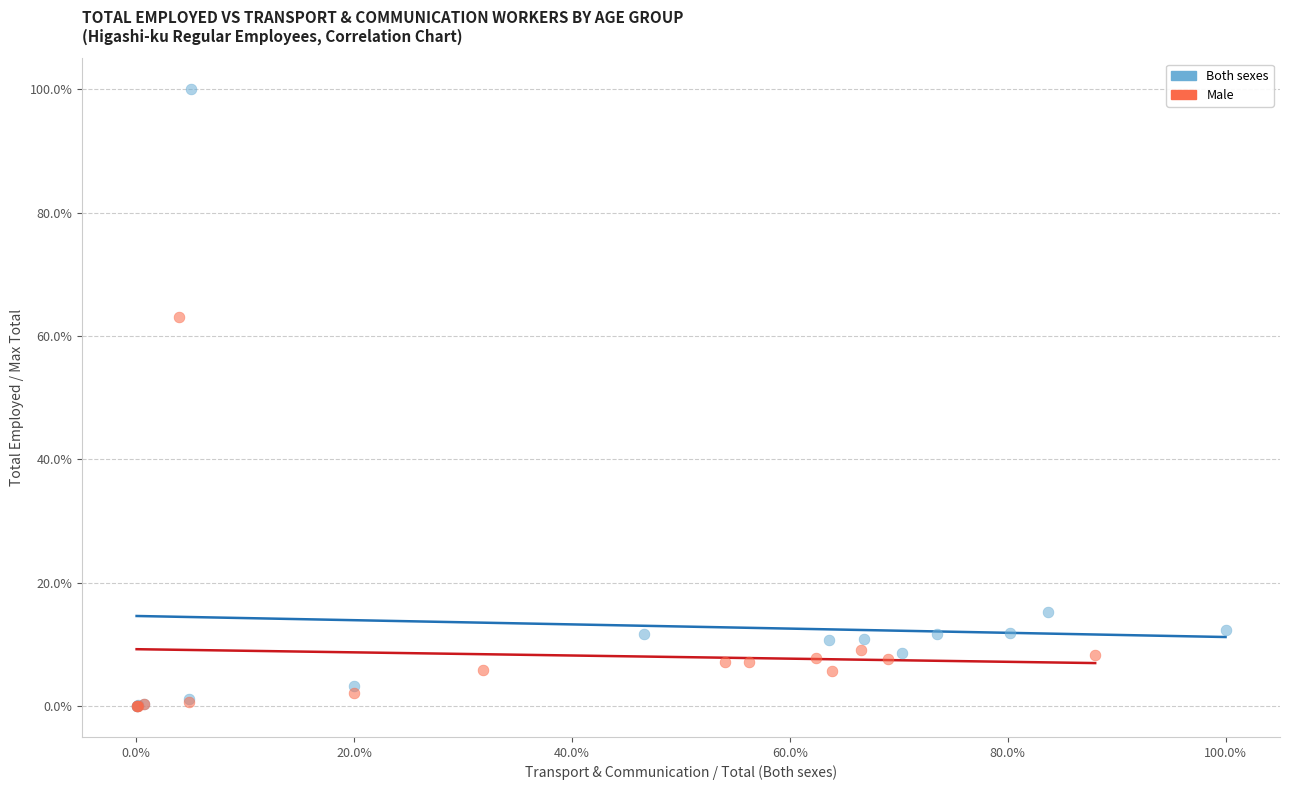

Which series has the largest Y range (max minus min)?

Both sexes